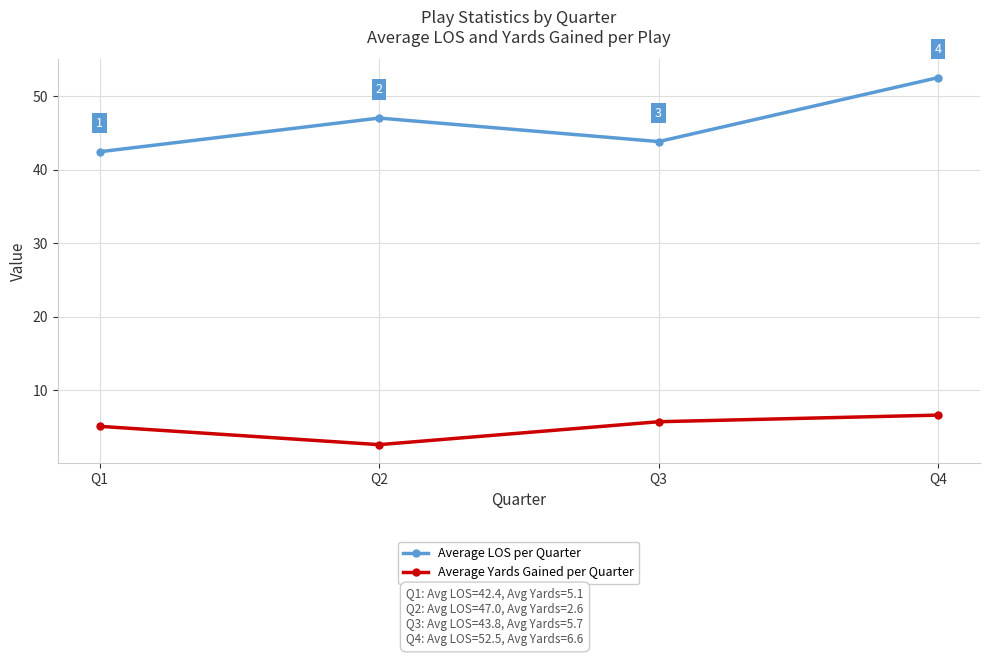

Is it true that Average Yards Gained per Quarter equals 4.4 at Q2?

False